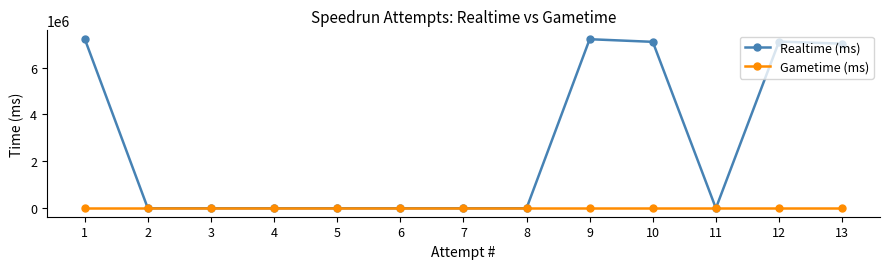

List the series in order of their overall mean, lowest first.

Gametime (ms), Realtime (ms)